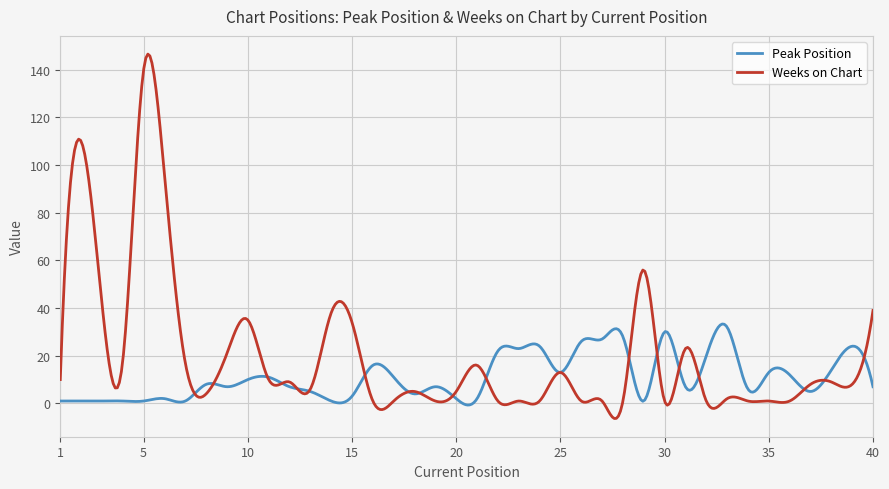

True or false: Weeks on Chart and Peak Position cross at least once.

True